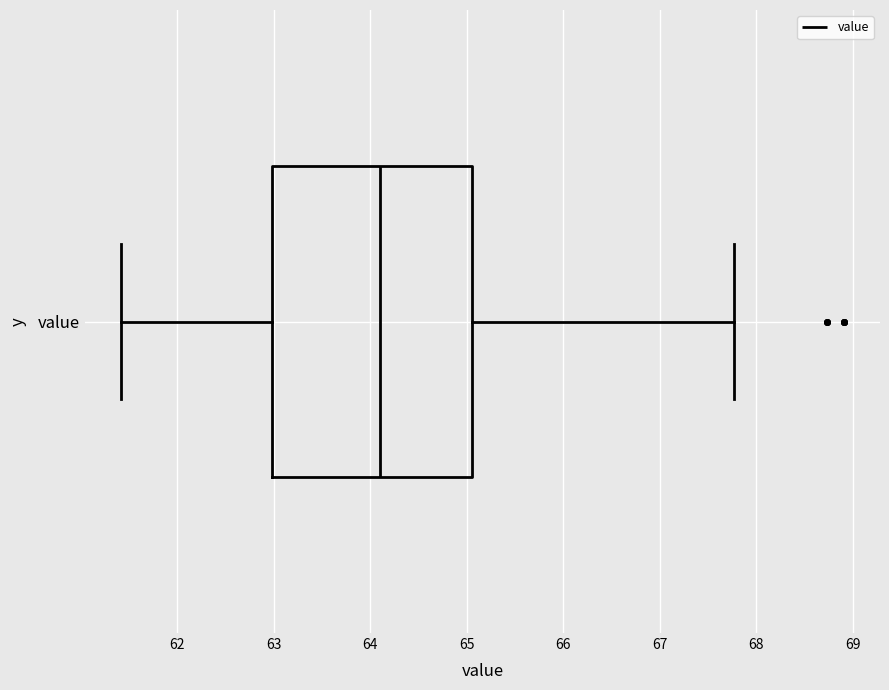

Where is the right edge of the box for value on the x-axis? The values are not printed on the chart, so give them approximately, as read against the axis.

65.1